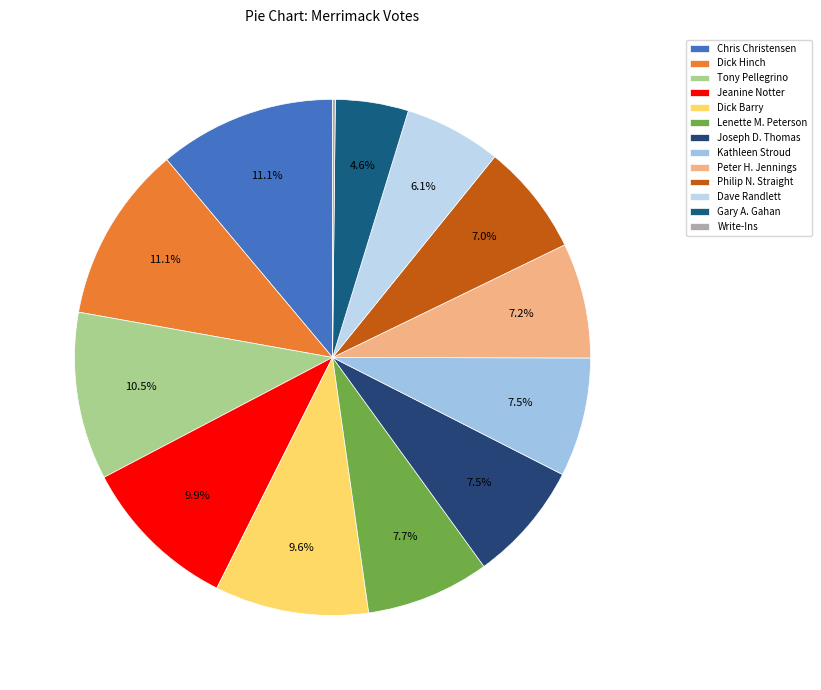

Which has a higher value, Chris Christensen or Joseph D. Thomas?

Chris Christensen